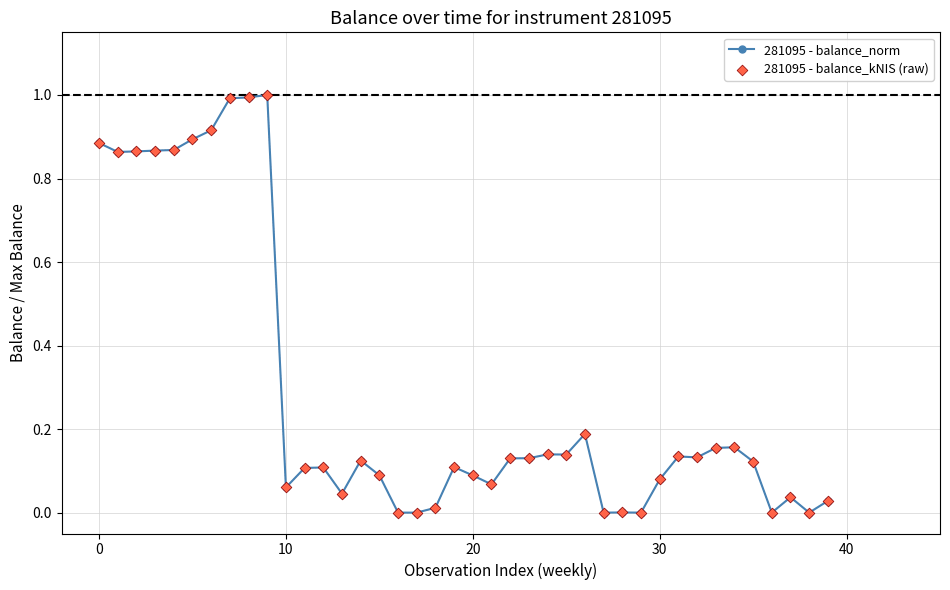

True or false: there are more than 2 points higher than both neighbors.

True